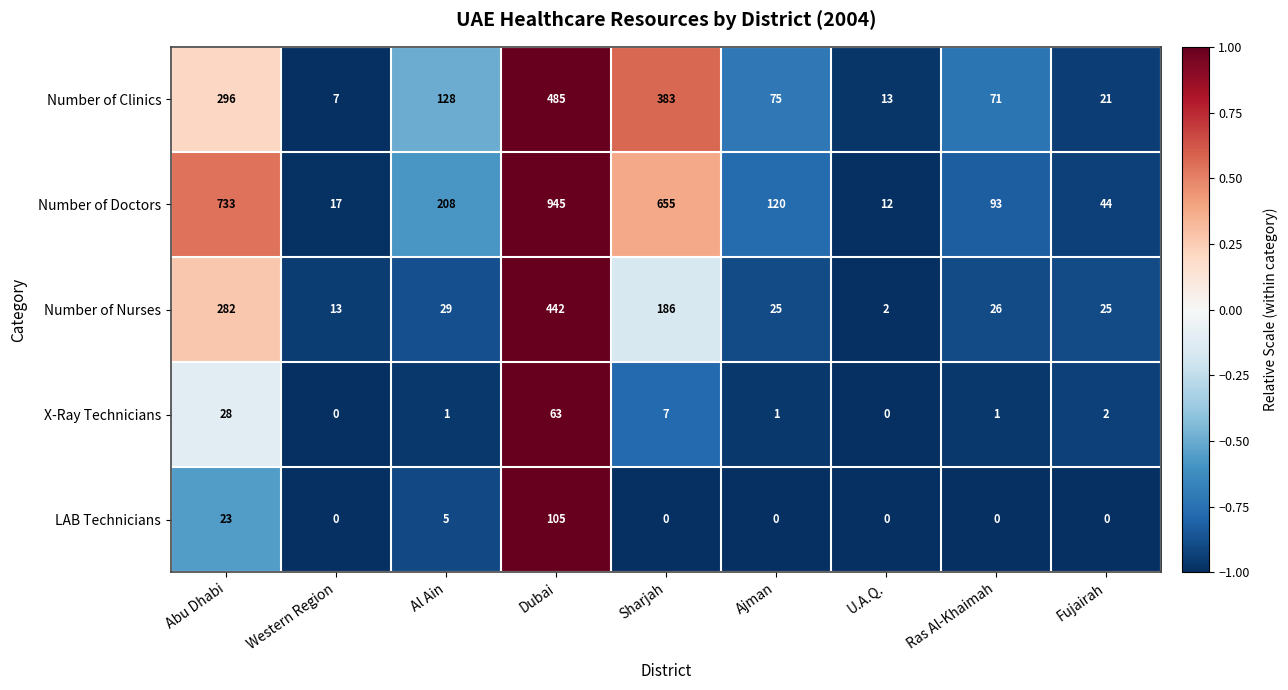

What is the difference between the maximum and minimum values in the Number of Clinics series?

478